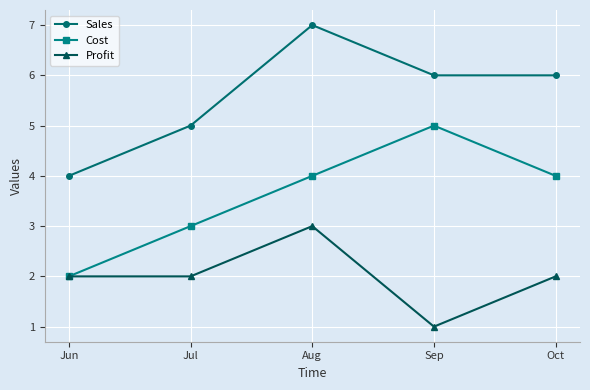

What are all the series names shown in the legend?

Sales, Cost, Profit